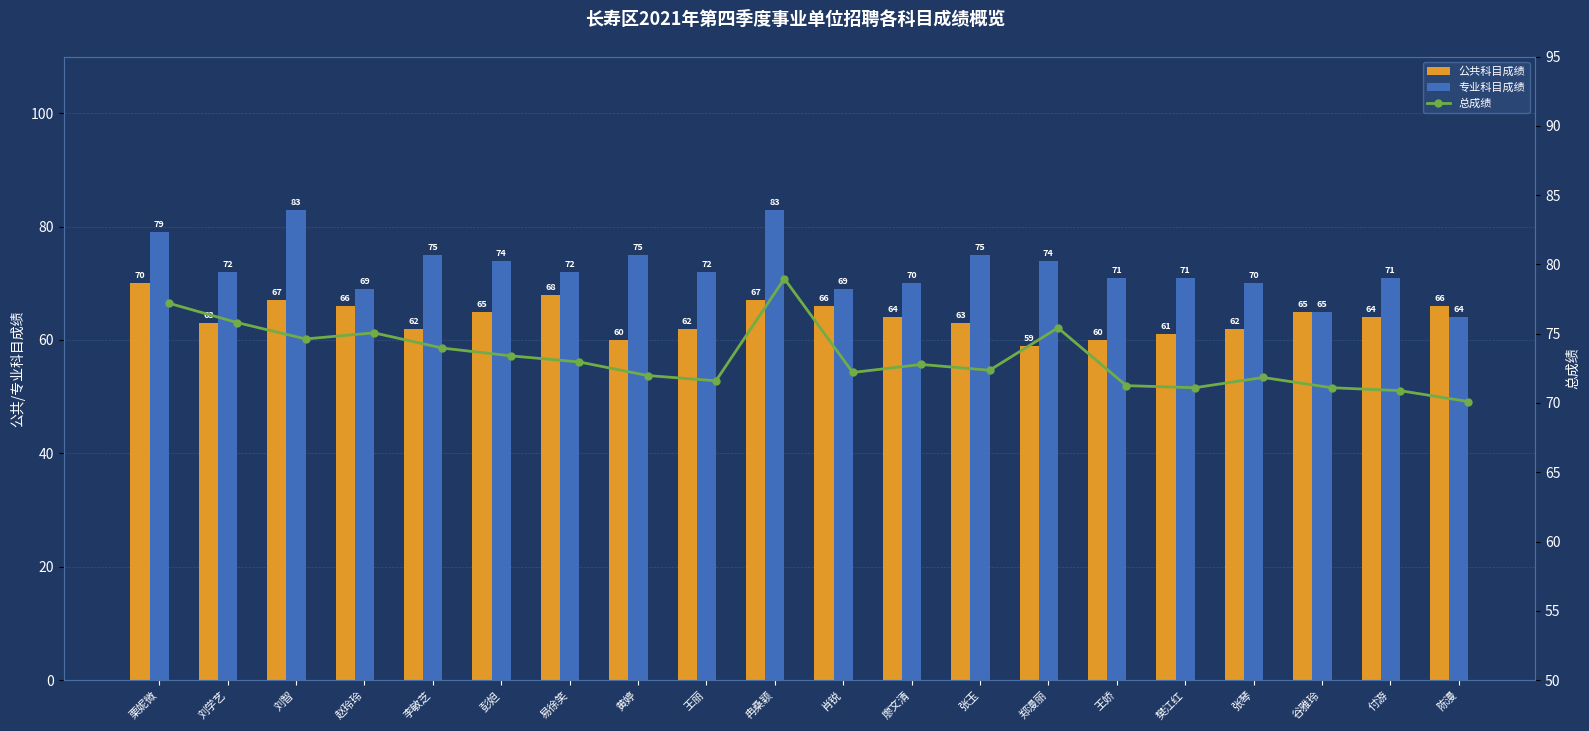

Does the chart contain any negative values?

No